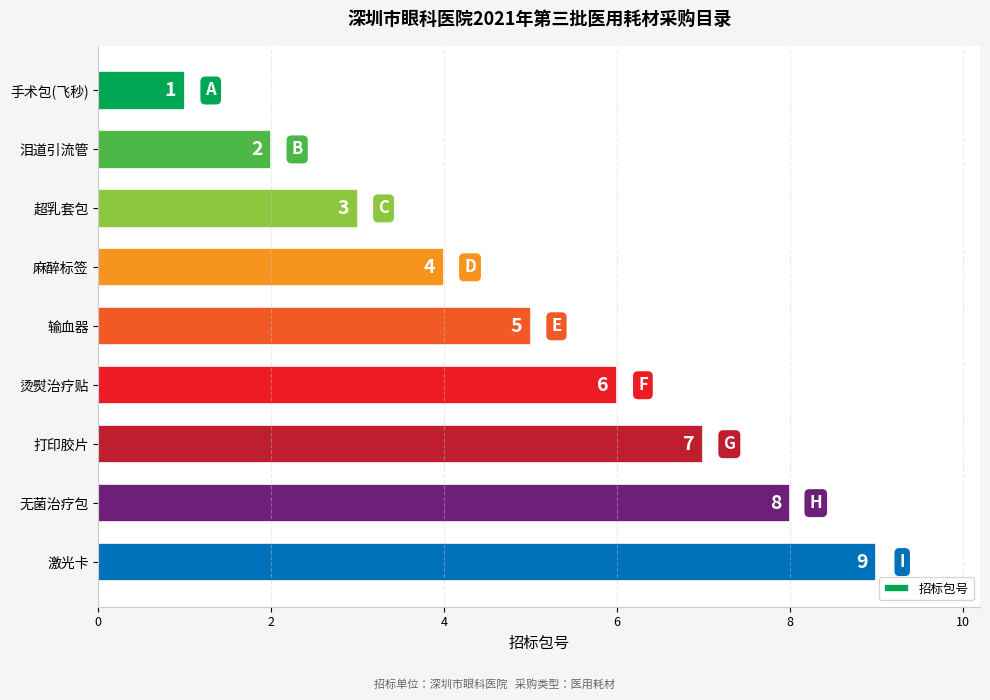

Count the values in the range 3 to 7.

5